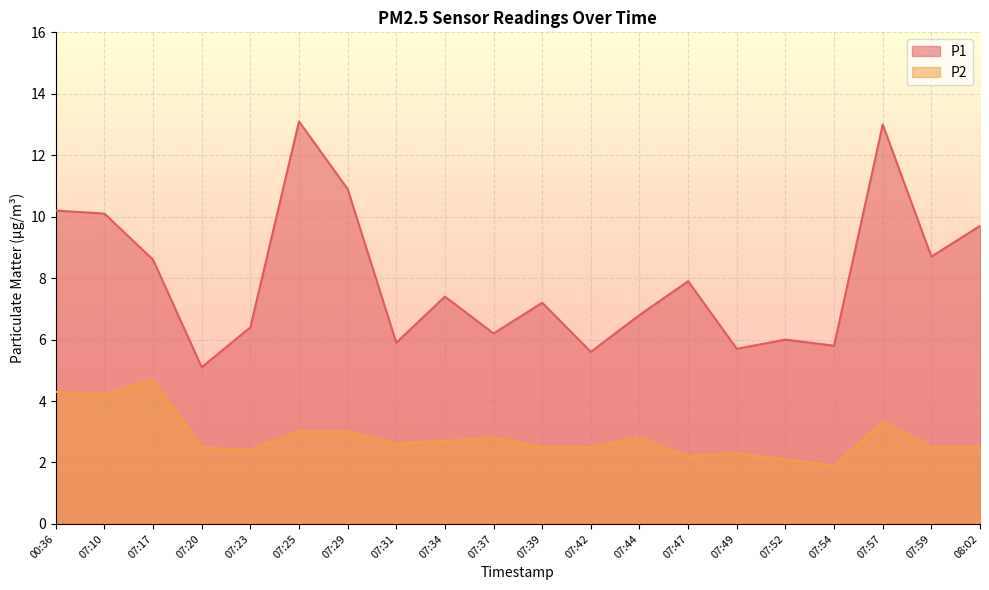

True or false: P2 and P1 cross at least once.

False